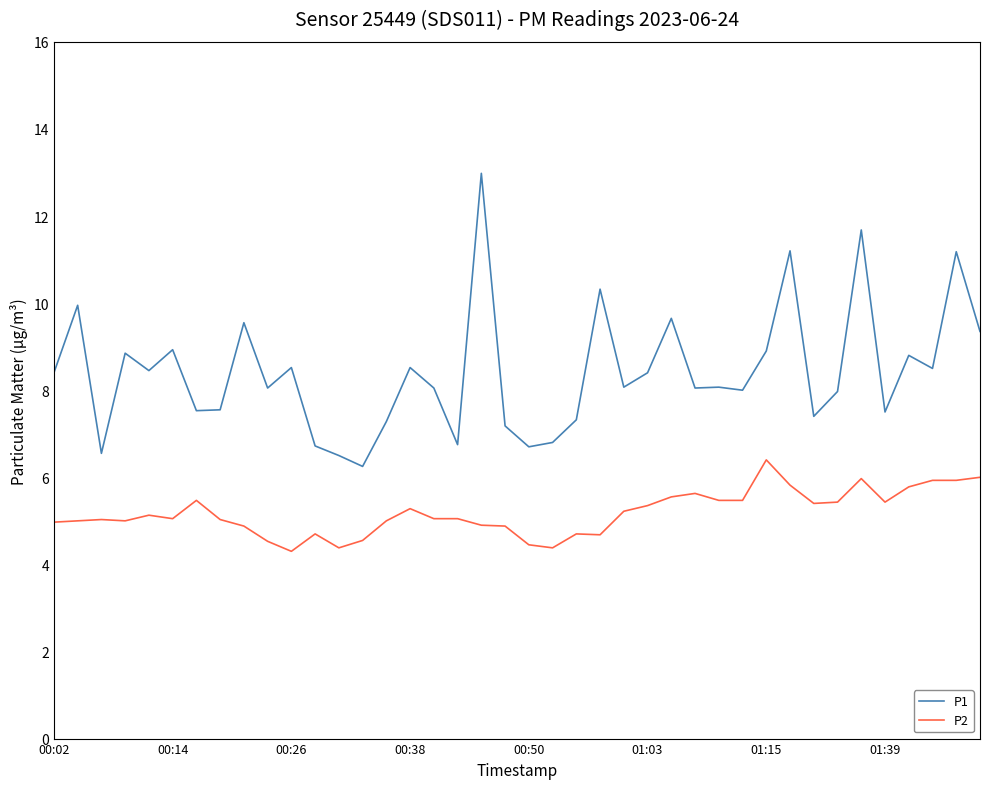

At how many categories does at least one series exceed 12?

1